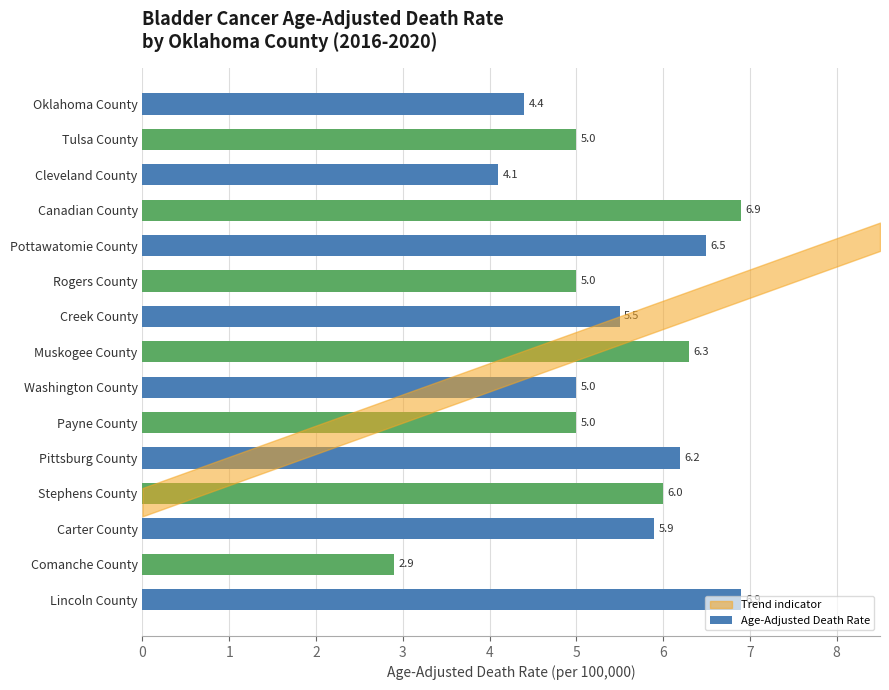

At which label is the value closest to 4?

Cleveland County